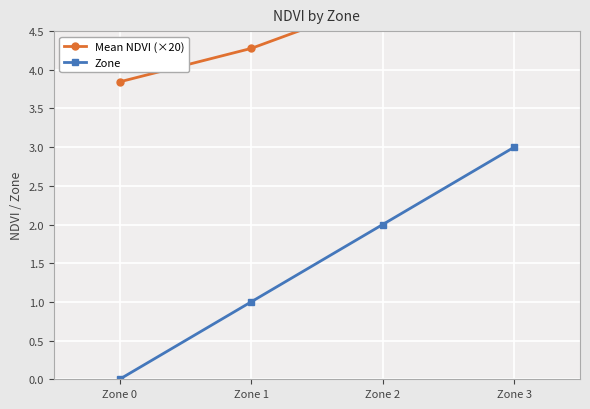

How many lines are shown in the chart?

2